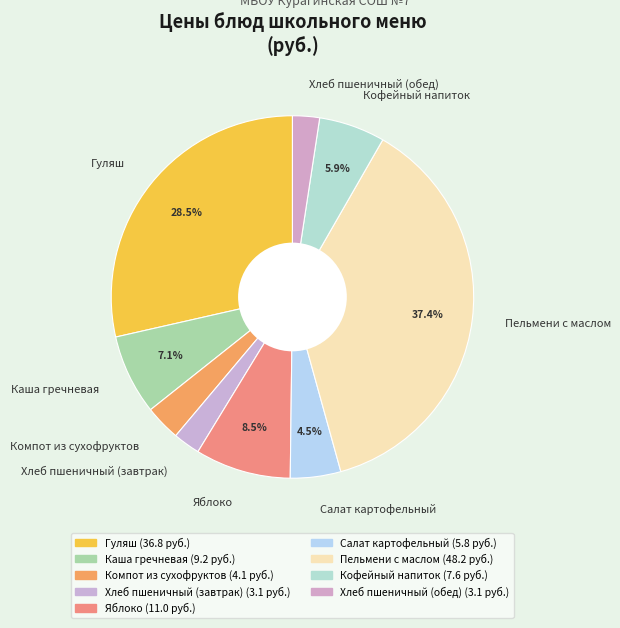

What percentage is the Компот из сухофруктов slice, to the nearest percent?

3%